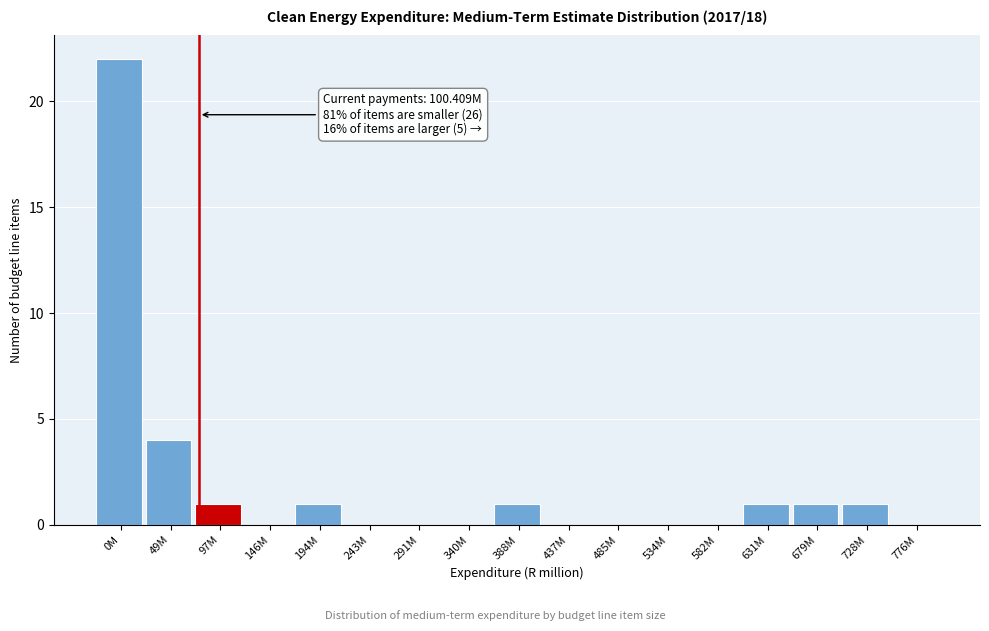

Reading right to left, transcribe all the data shown in this chart.

776M=0	728M=1	679M=1	631M=1	582M=0	534M=0	485M=0	437M=0	388M=1	340M=0	291M=0	243M=0	194M=1	146M=0	97M=1	49M=4	0M=22